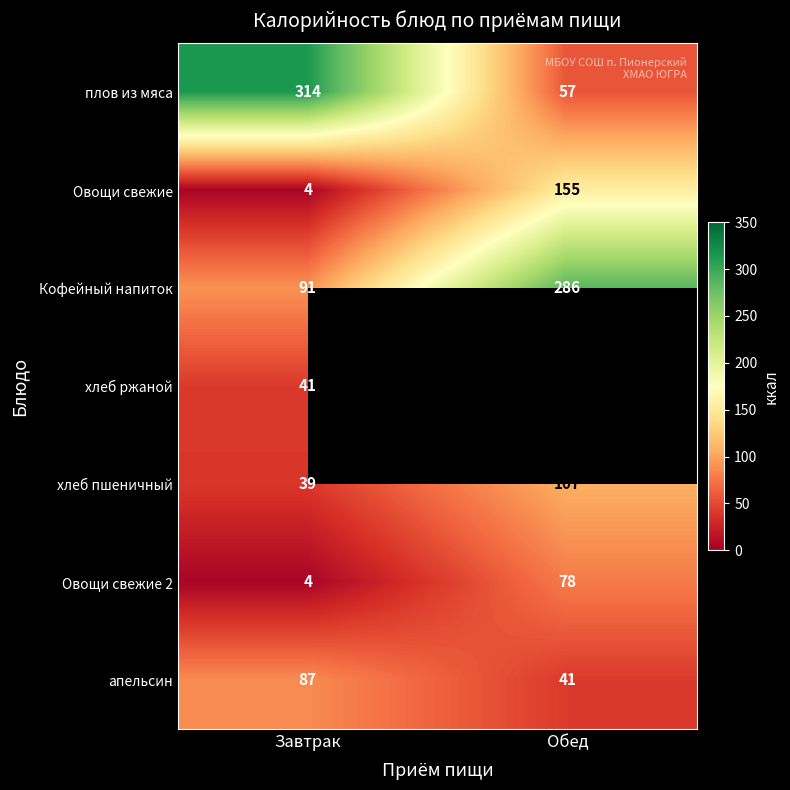

What is the sum of the хлеб пшеничный values at Завтрак and Обед?

146